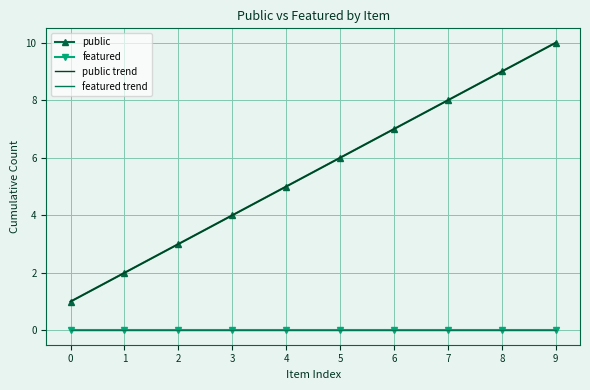

How many series are shown in this chart?

4